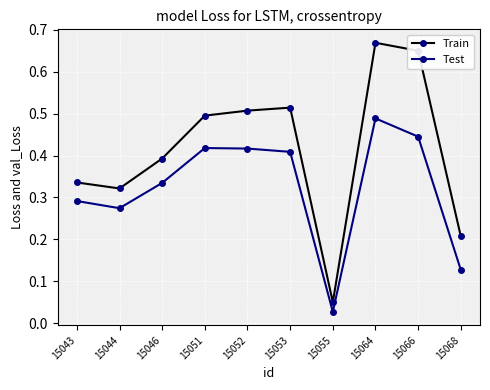

True or false: Test and Train cross at least once.

False